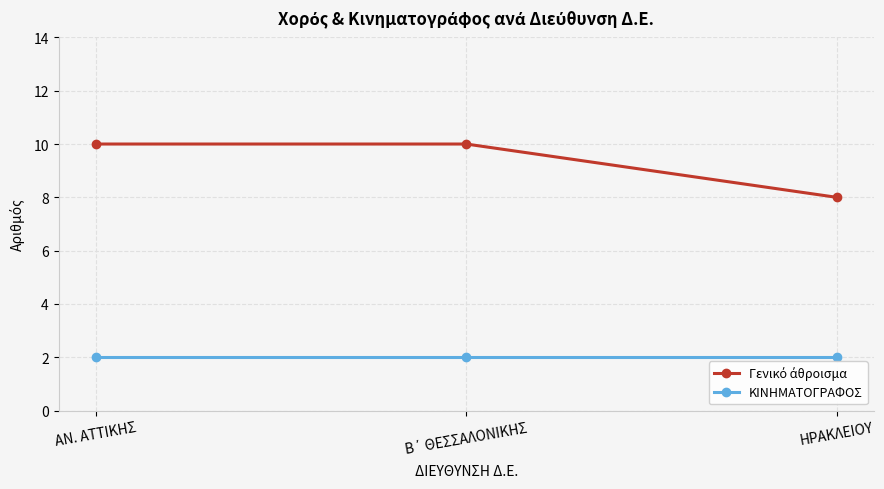

What is the difference between the highest and lowest values at ΗΡΑΚΛΕΙΟΥ?

6